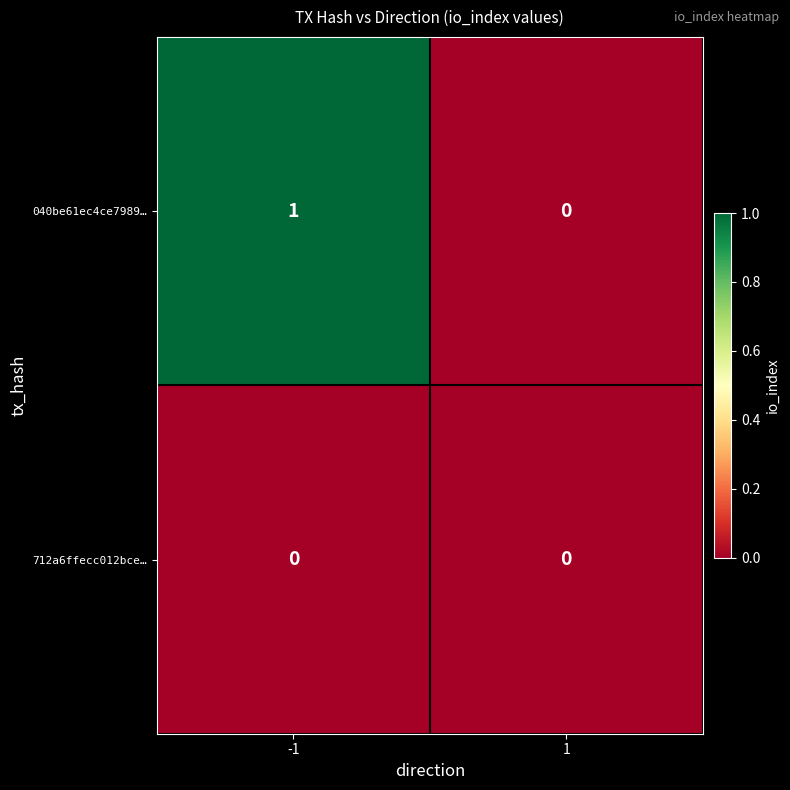

Which series has the largest total across all categories?

040be61ec4ce7989…